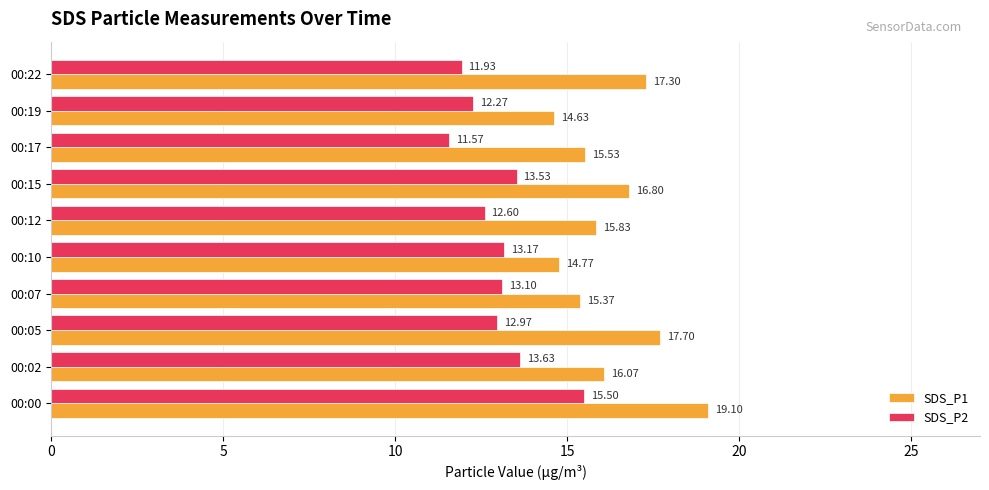

What is the total value across all series at 00:19?

26.9